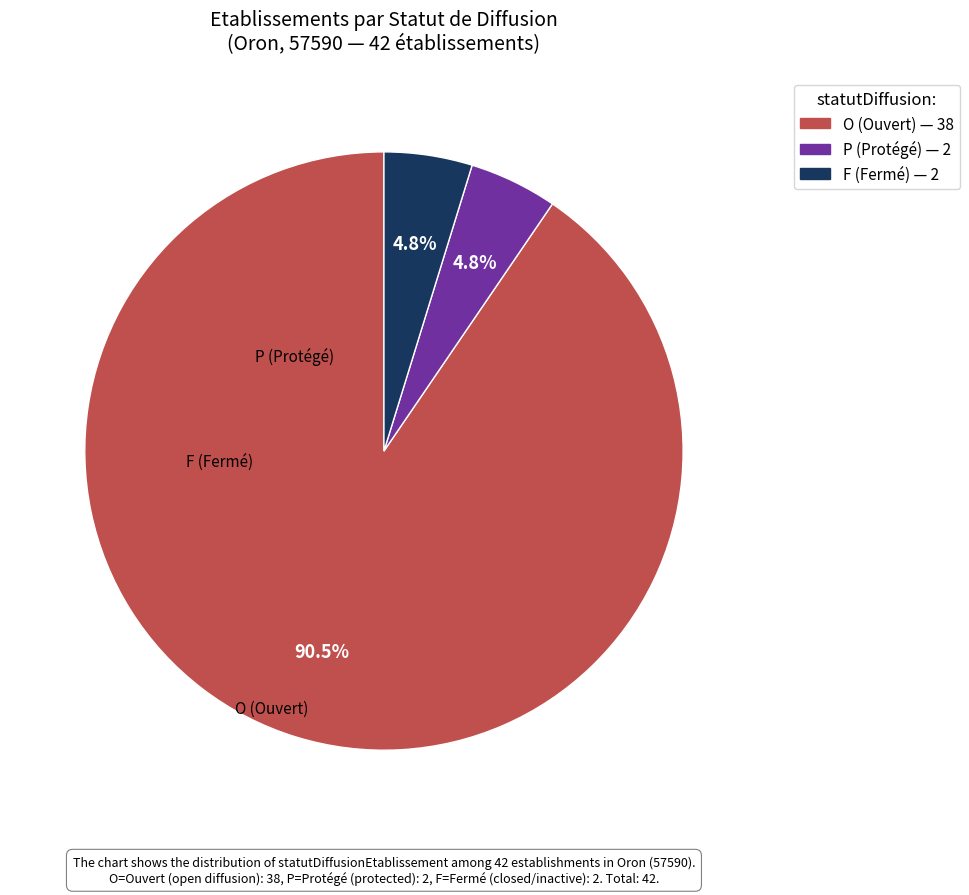

Between P and O, which is larger?

O